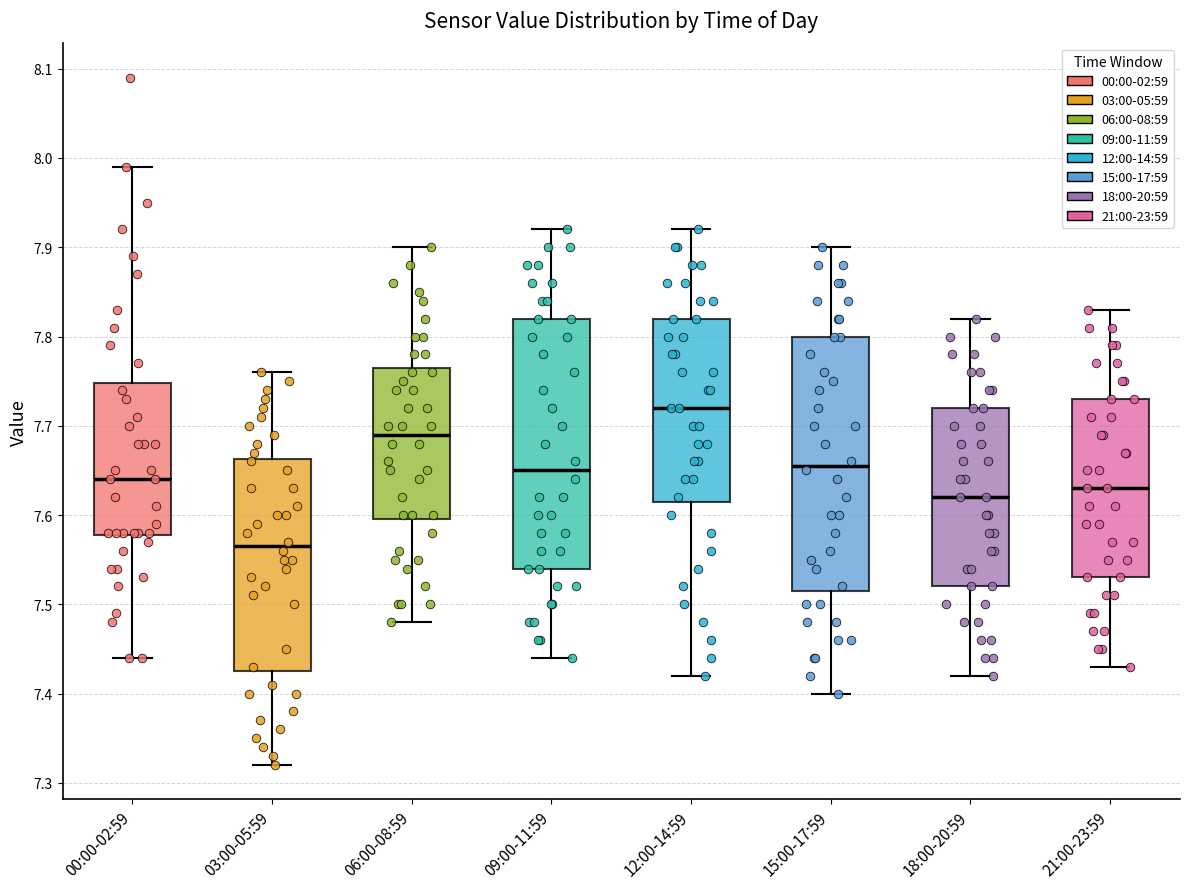

Reading left to right, read every box against the y-axis: the position of its median line, the range the box covers, and the ends of its whiskers. The values are not printed on the chart, so give them approximately, as read against the axis.

00:00-02:59: median 7.64, box 7.58 to 7.75, whiskers 7.44 to 7.99
03:00-05:59: median 7.57, box 7.43 to 7.66, whiskers 7.32 to 7.76
06:00-08:59: median 7.69, box 7.60 to 7.77, whiskers 7.48 to 7.90
09:00-11:59: median 7.65, box 7.54 to 7.82, whiskers 7.44 to 7.92
12:00-14:59: median 7.72, box 7.62 to 7.82, whiskers 7.42 to 7.92
15:00-17:59: median 7.66, box 7.52 to 7.80, whiskers 7.40 to 7.90
18:00-20:59: median 7.62, box 7.52 to 7.72, whiskers 7.42 to 7.82
21:00-23:59: median 7.63, box 7.53 to 7.73, whiskers 7.43 to 7.83